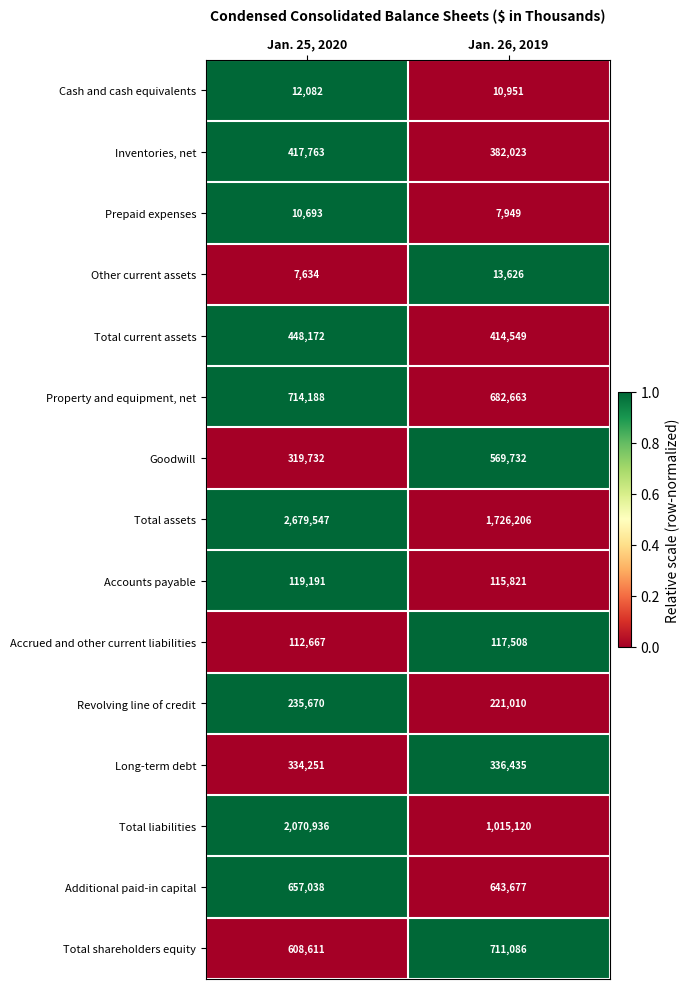

What is the approximate value of Total shareholders equity at Jan. 26, 2019, to the nearest 50?

711100